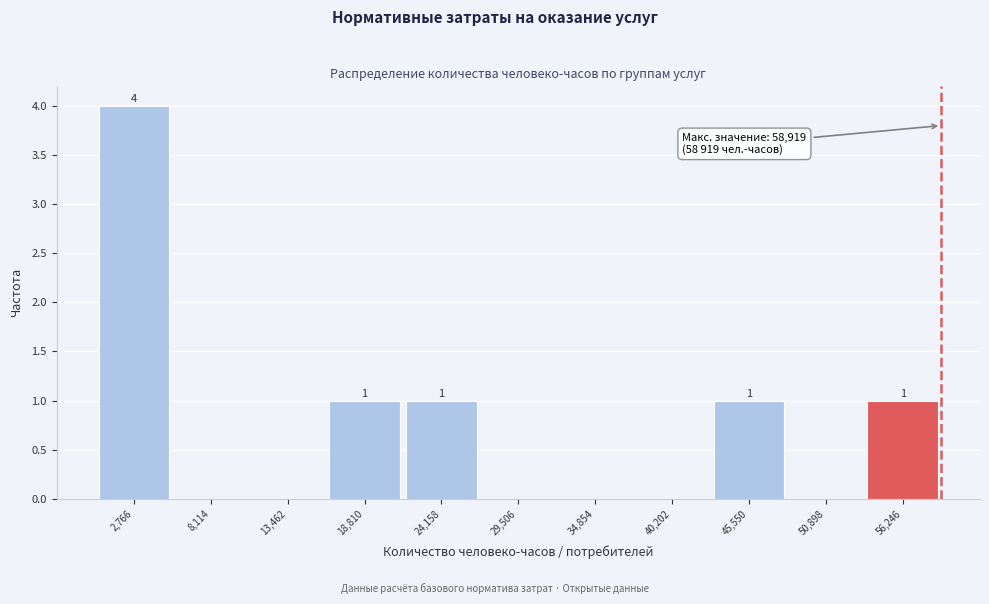

Over which range of the x-axis is the bar tallest?

0 to 5000